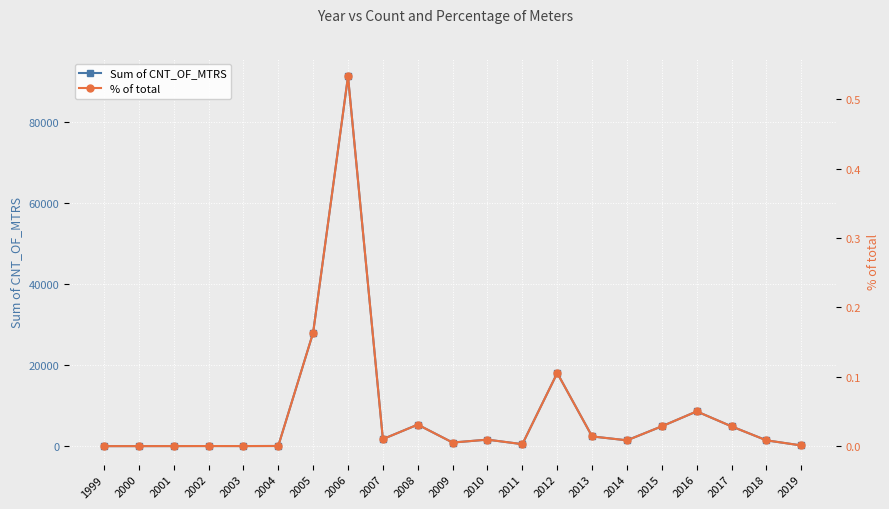

Between 2013 and 2007, which is larger?

2013